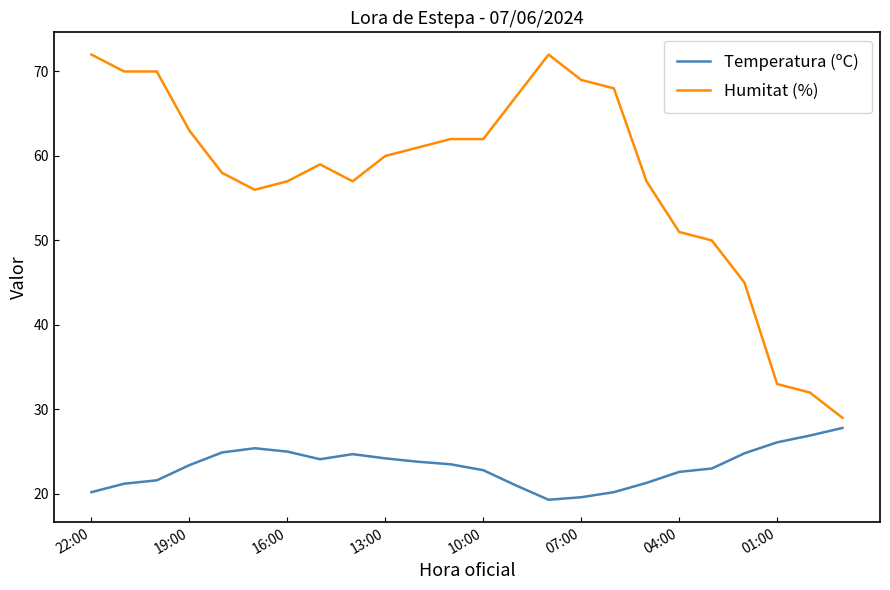

What is the difference between the maximum and minimum values in the Temperatura (ºC) series?

8.5